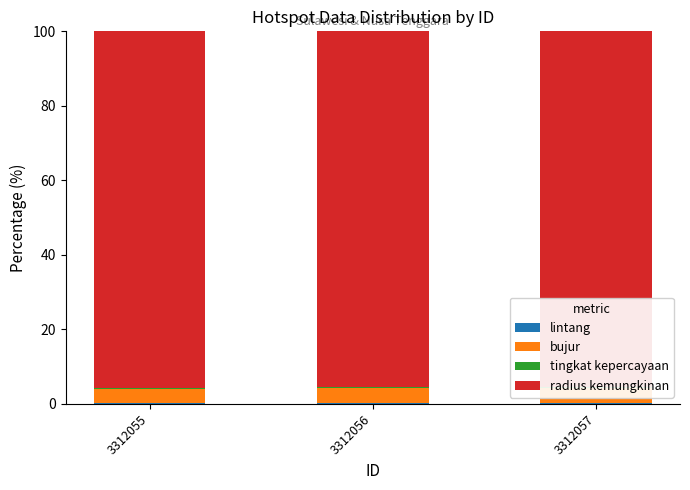

What is the highest value of the lintang series?

0.3